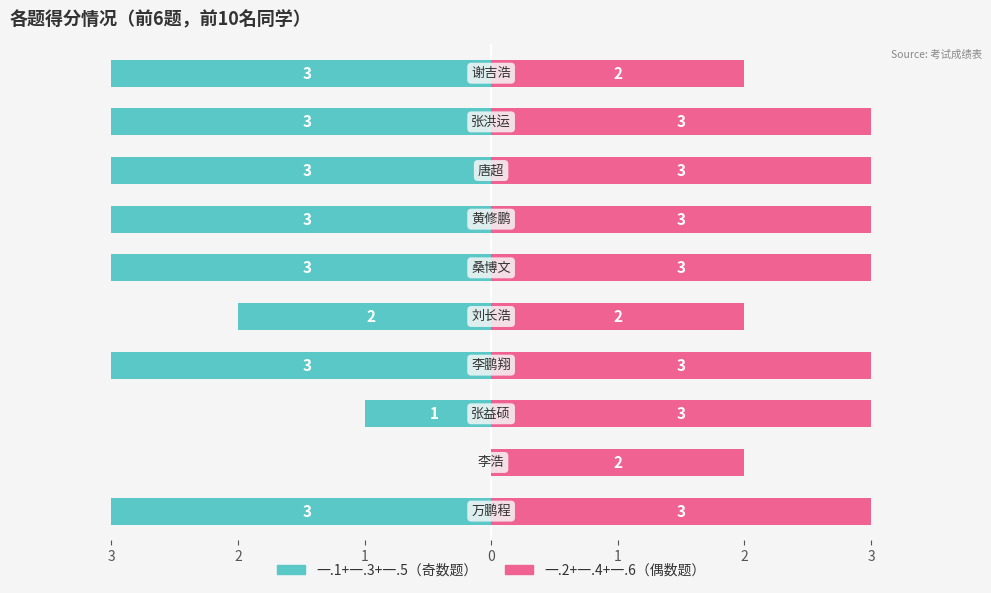

Rank the series at 2 from highest to lowest value.

一.2+一.4+一.6（偶数题）, 一.1+一.3+一.5（奇数题）